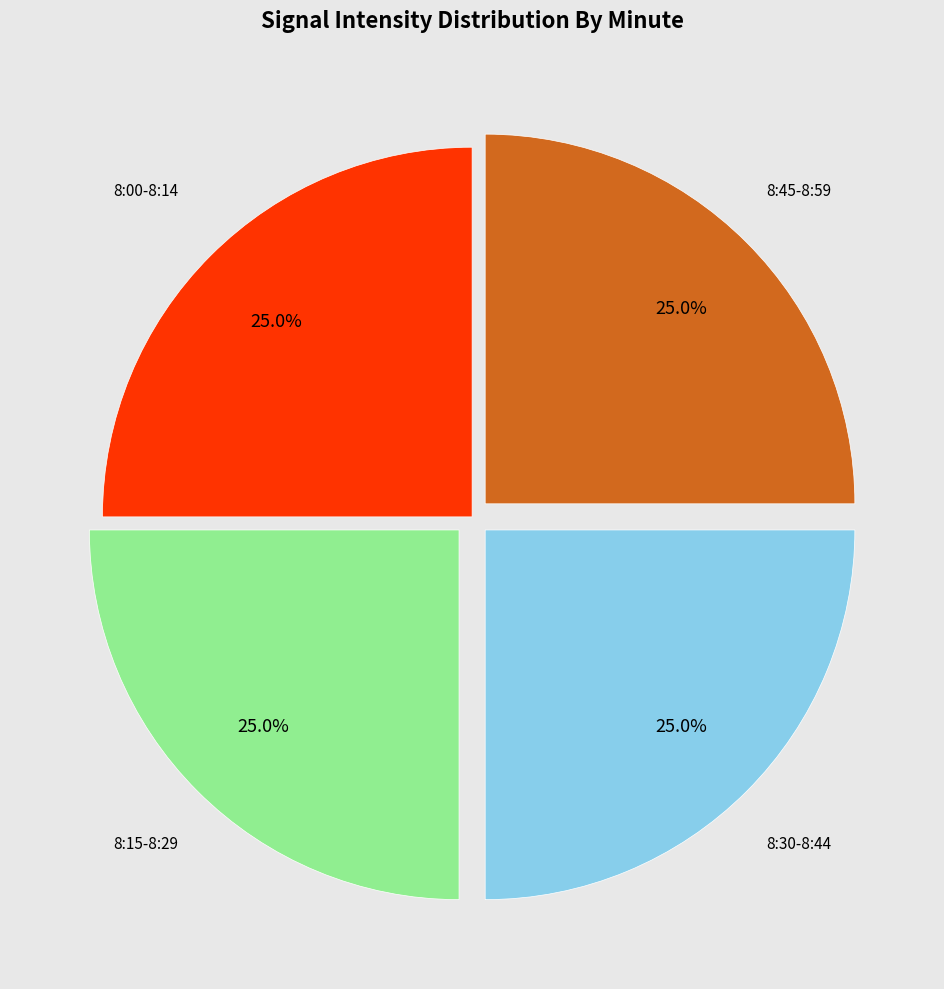

Is there any slice that represents more than half of the pie?

No